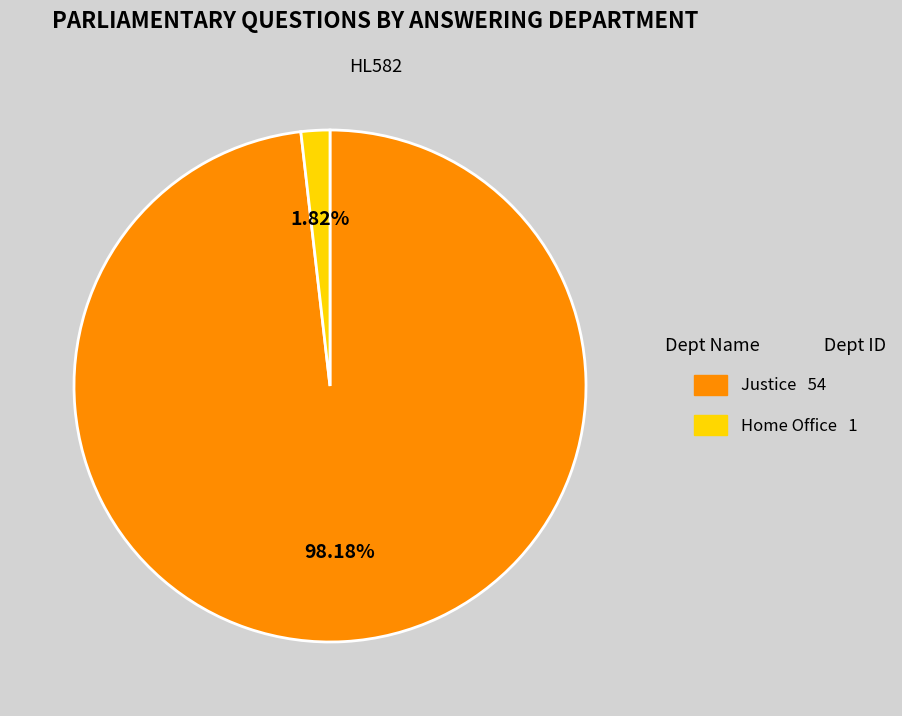

Is Home Office the majority of the pie?

No